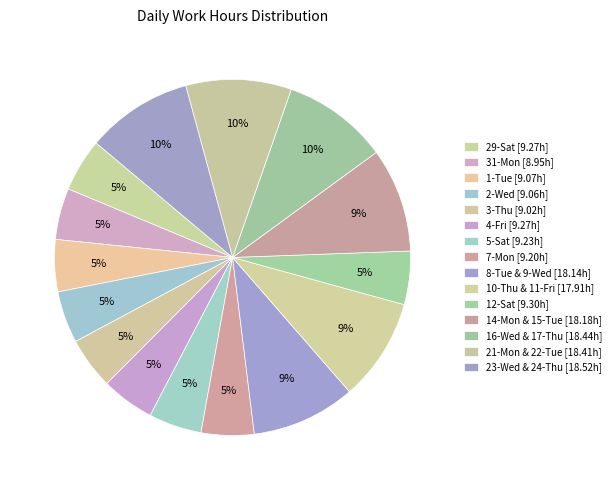

How many slices are in this pie chart?

15